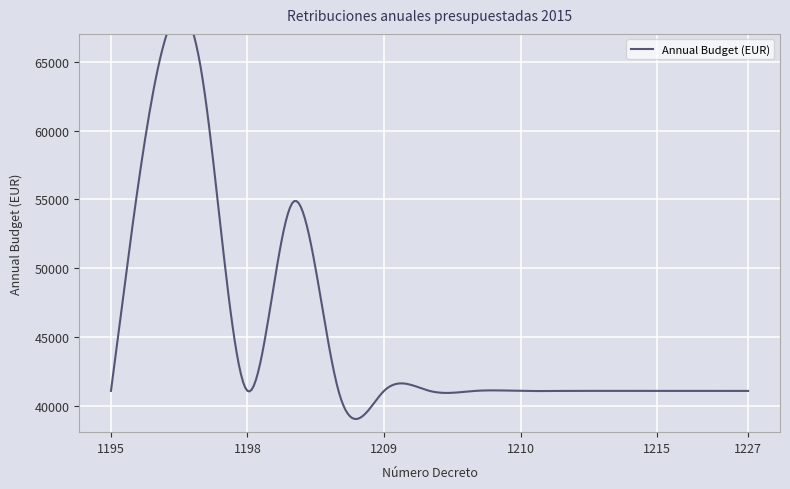

How many interior local valleys (lower than both neighbors) does the data have?

1